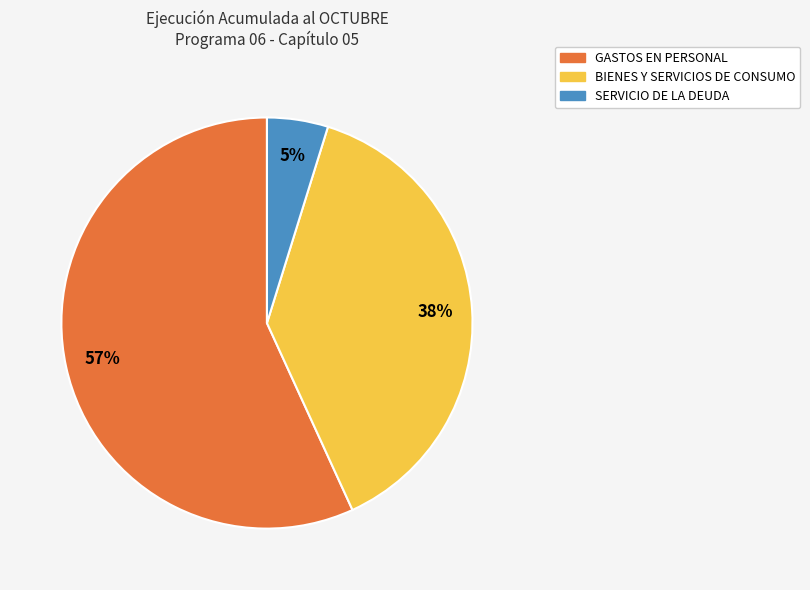

To the nearest percent, what percentage of the pie is SERVICIO DE LA DEUDA?

5%